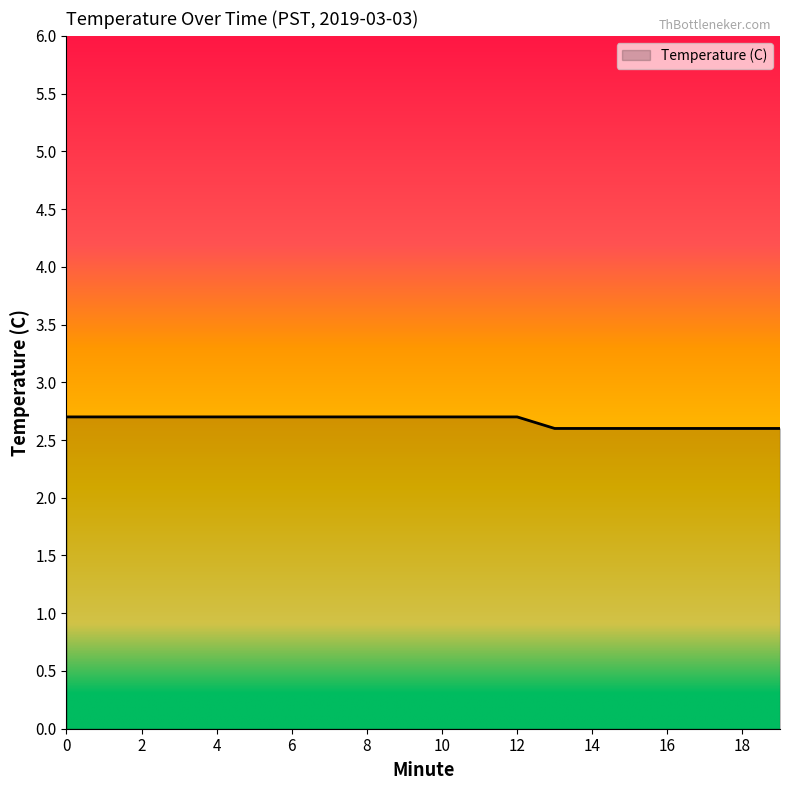

What is the greatest value displayed?

2.7